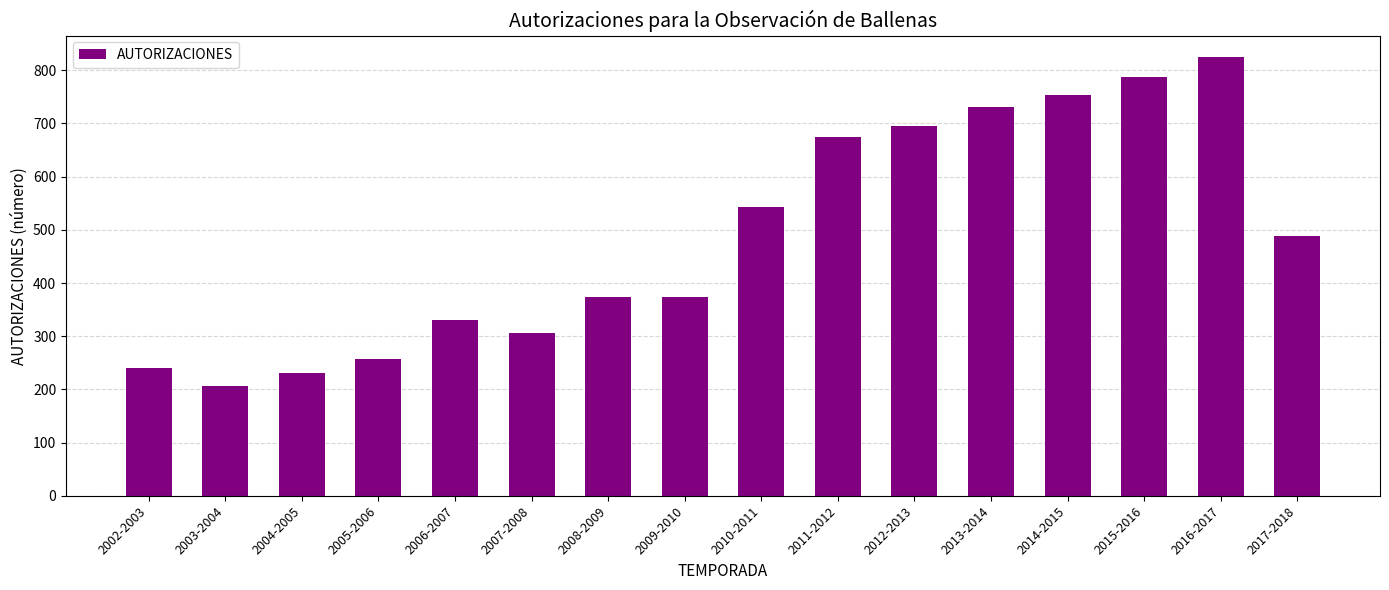

Does the chart contain stacked bars?

No